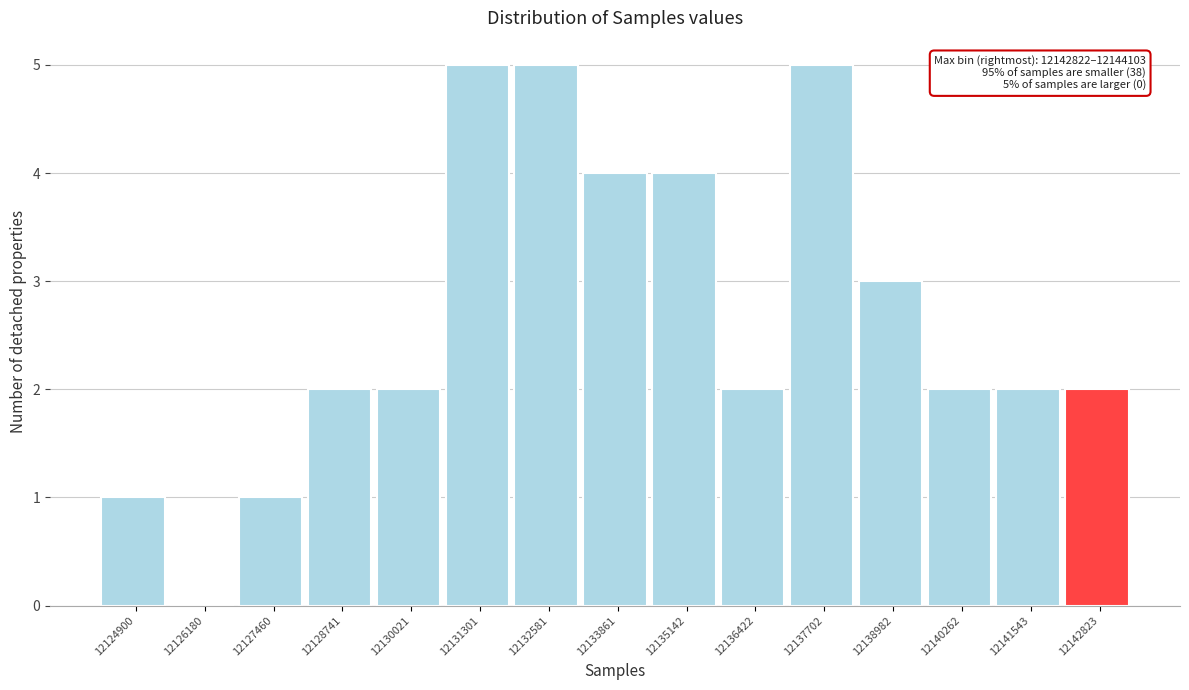

Reading right to left, what are all the values shown in this chart?

12142823=2	12141543=2	12140262=2	12138982=3	12137702=5	12136422=2	12135142=4	12133861=4	12132581=5	12131301=5	12130021=2	12128741=2	12127460=1	12126180=0	12124900=1